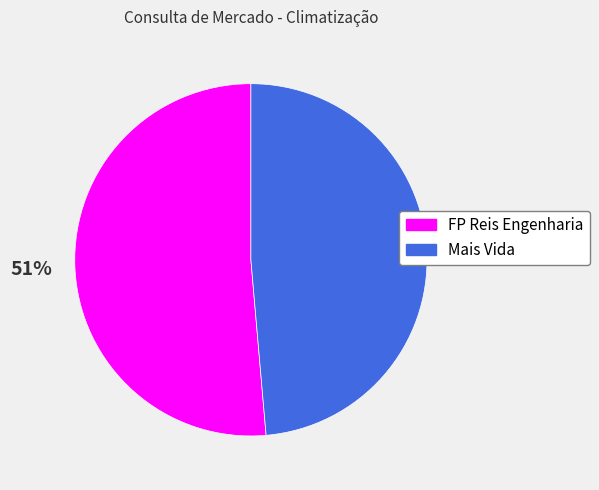

The Mais Vida slice represents 49% of the pie. True or false?

True